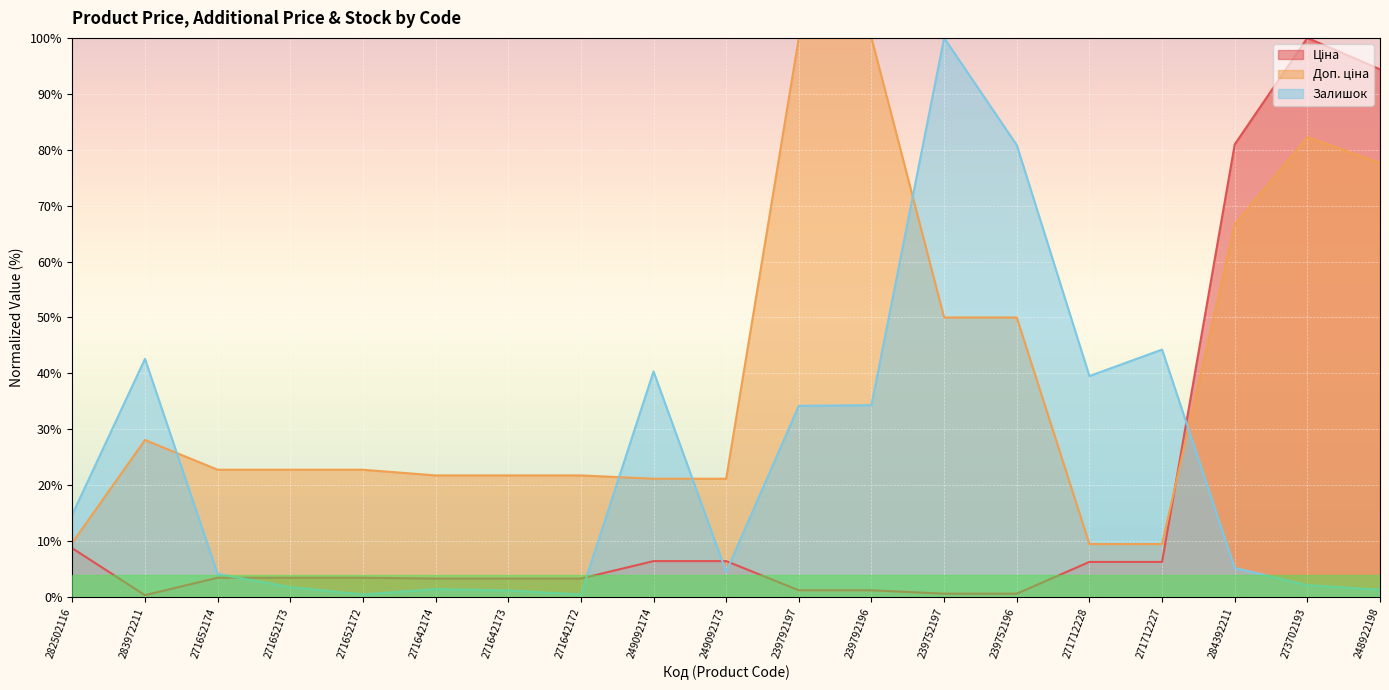

Where is the first local maximum for Доп. ціна?

283972211